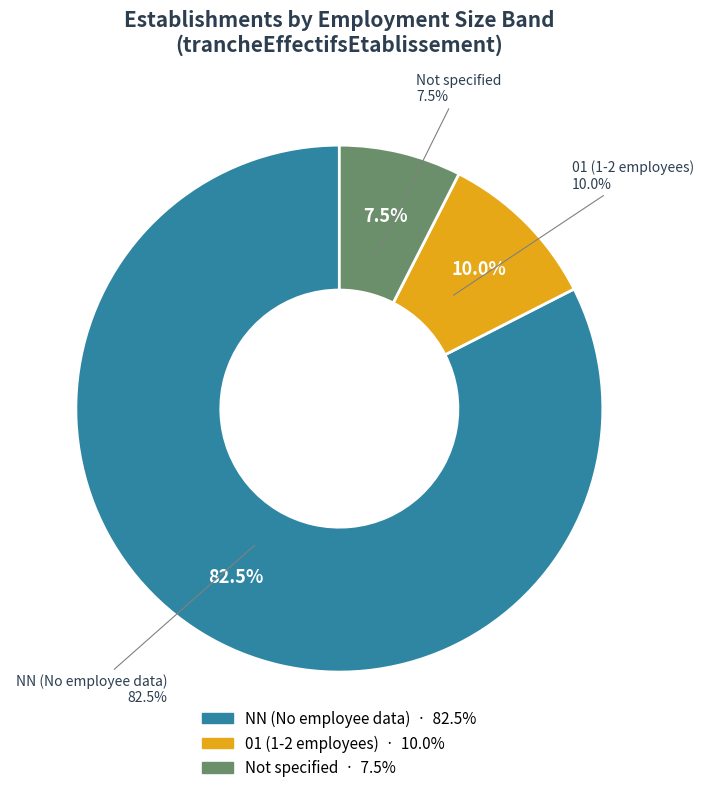

Is it true that 13 is 3% of the pie?

True